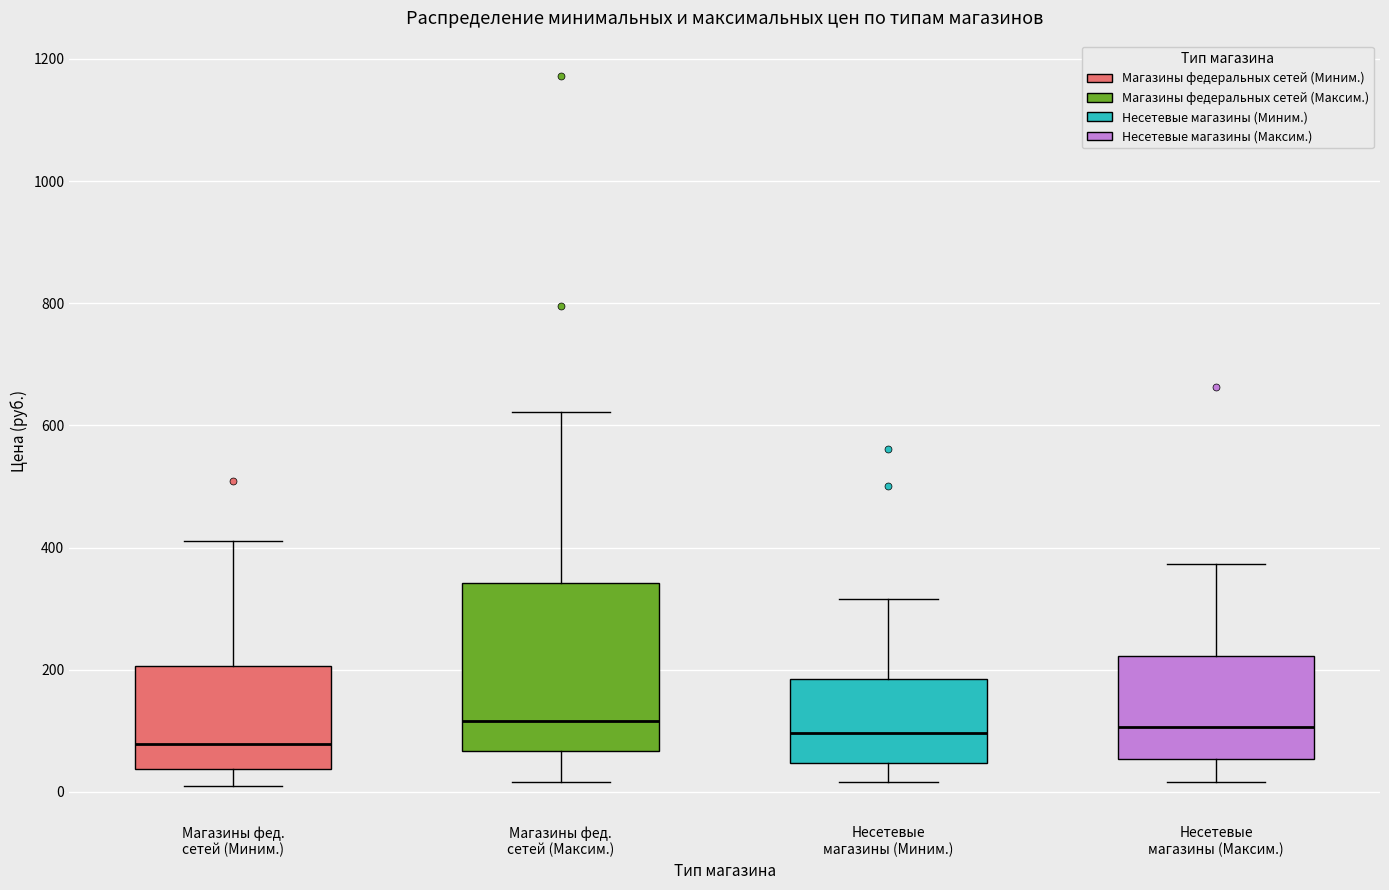

Reading left to right, transcribe this box plot: for each box, give where its median line is, the range the box spans, and where its two whiskers end, as read against the y-axis. The values are not printed on the chart, so give them approximately, as read against the axis.

Магазины фед. сетей (Миним.): median 80, box 40 to 200, whiskers 20 to 420
Магазины фед. сетей (Максим.): median 120, box 60 to 340, whiskers 20 to 620
Несетевые магазины (Миним.): median 100, box 40 to 180, whiskers 20 to 320
Несетевые магазины (Максим.): median 100, box 60 to 220, whiskers 20 to 380